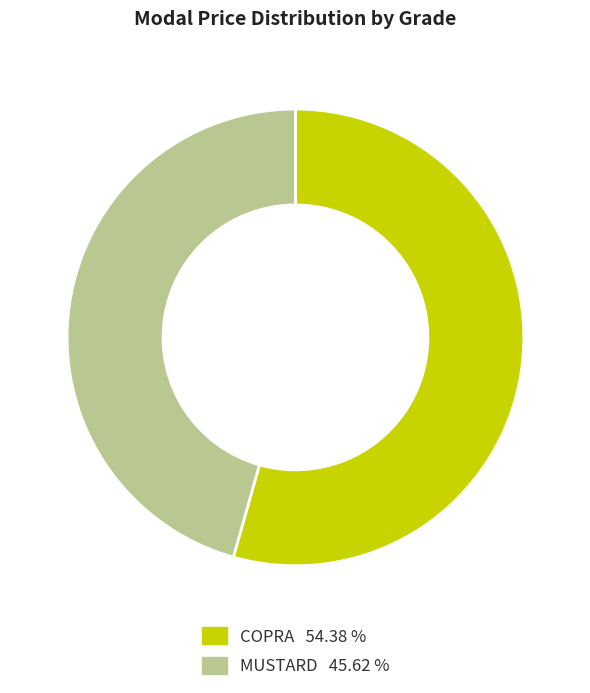

Does any single category account for the majority?

Yes